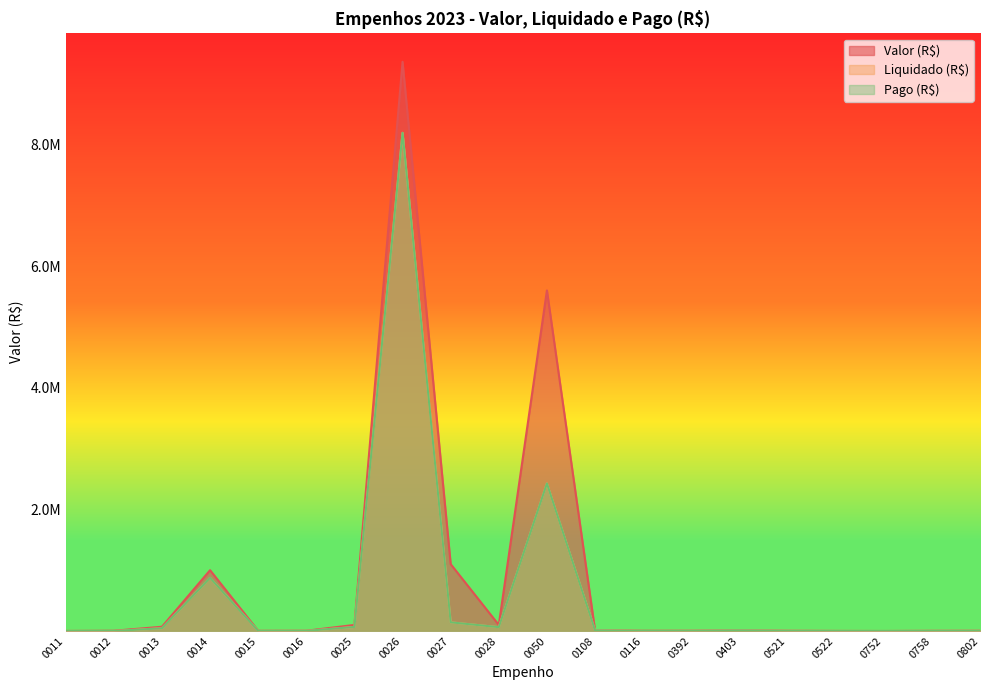

Which has a higher value, 0012 or 0521?

0012